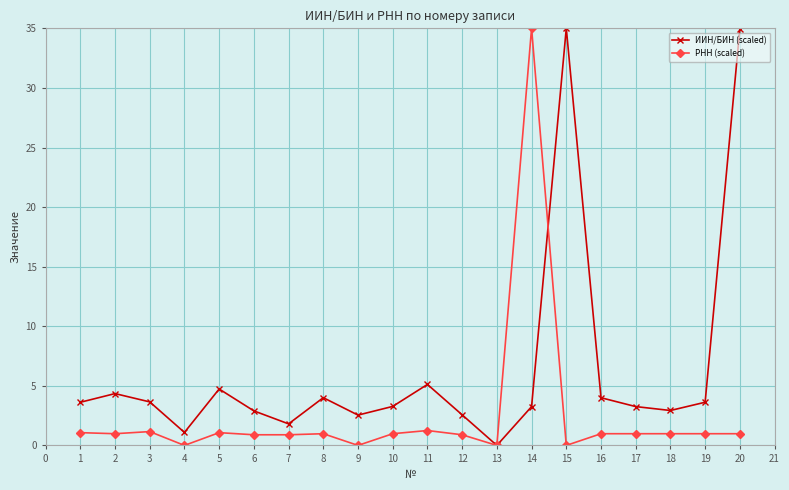

At which category does ИИН/БИН (scaled) reach its first local valley?

4